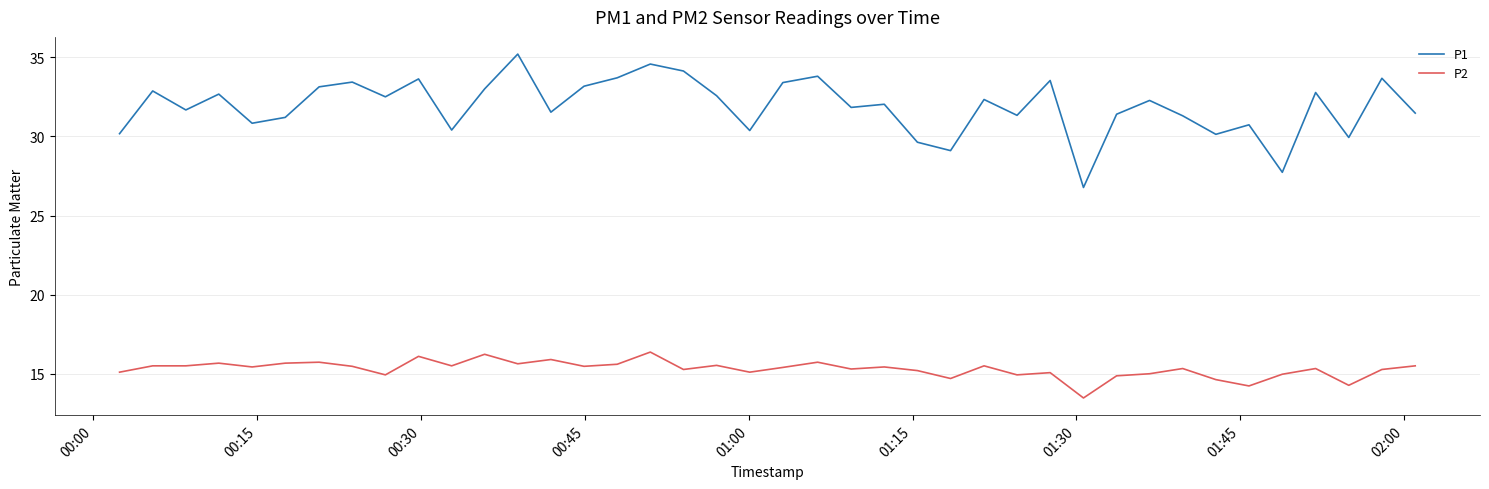

Which series has the widest spread of values?

P1